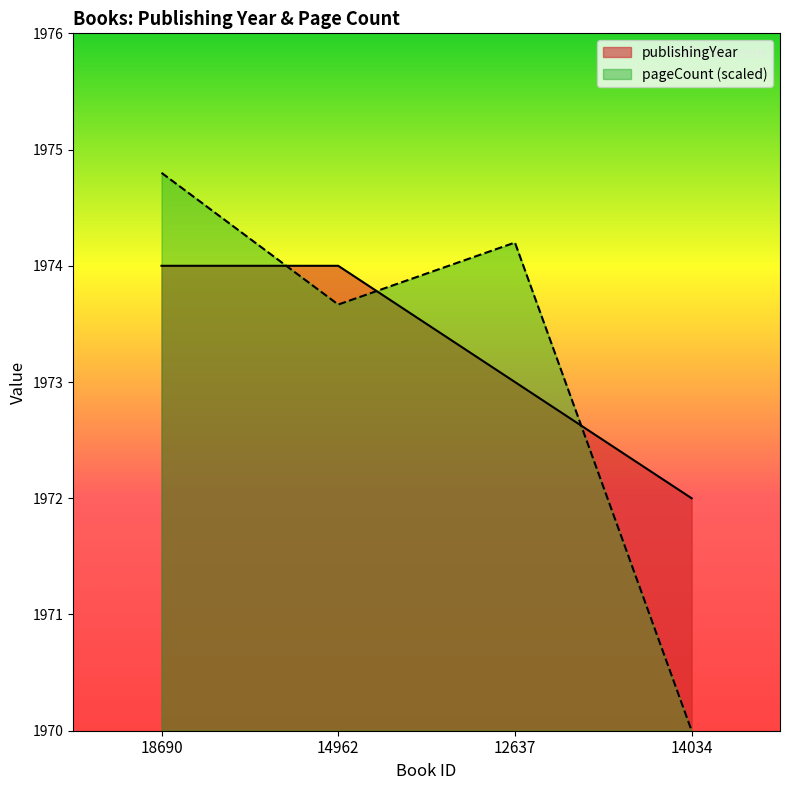

What is the maximum value for publishingYear?

1974.0